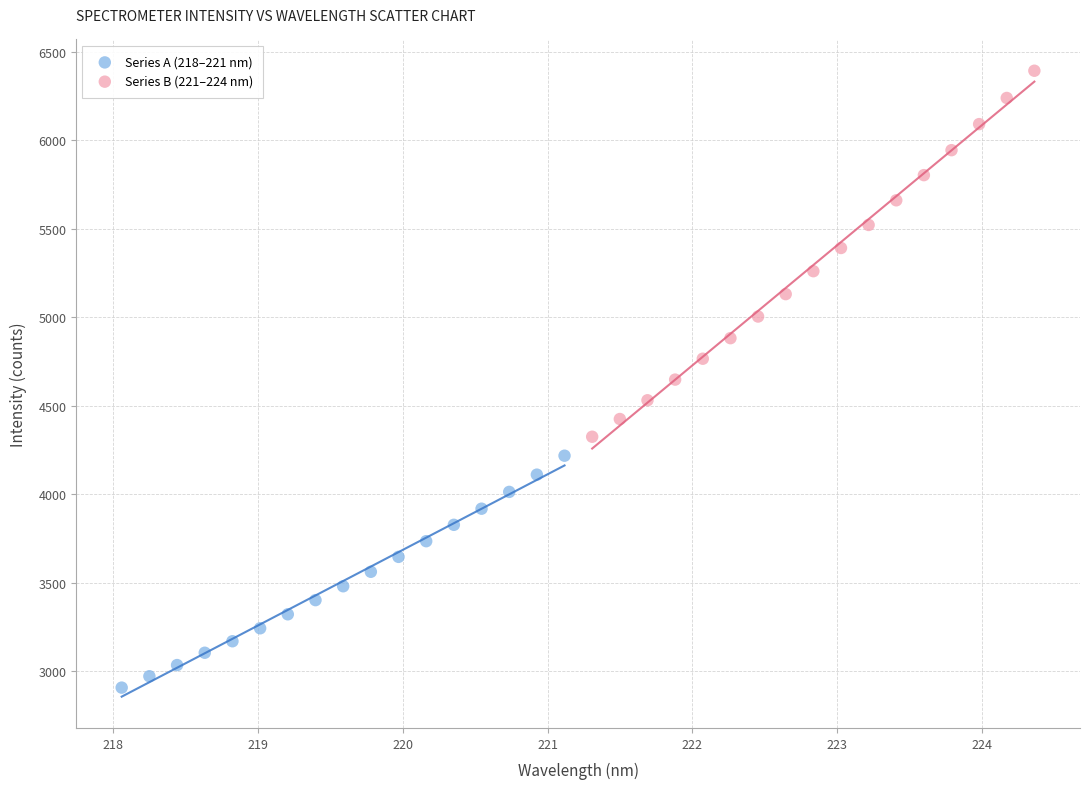

Which series has the largest Y range (max minus min)?

Series B (221–224 nm)